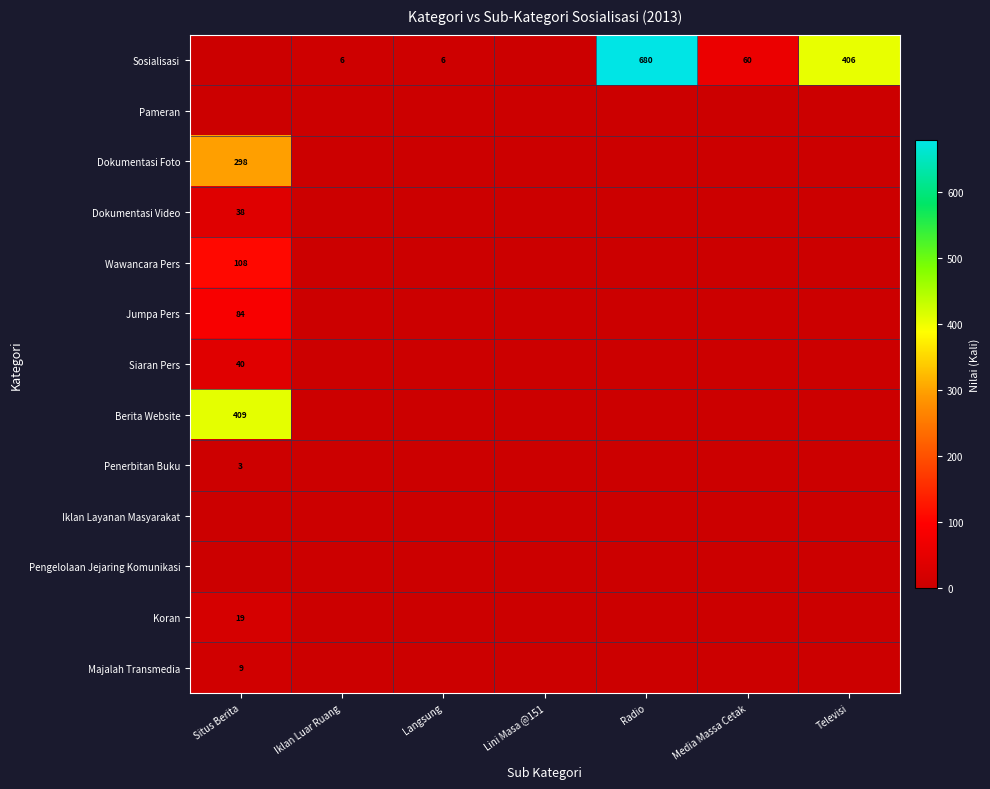

Is it true that Dokumentasi Foto equals 298 at Situs Berita?

True